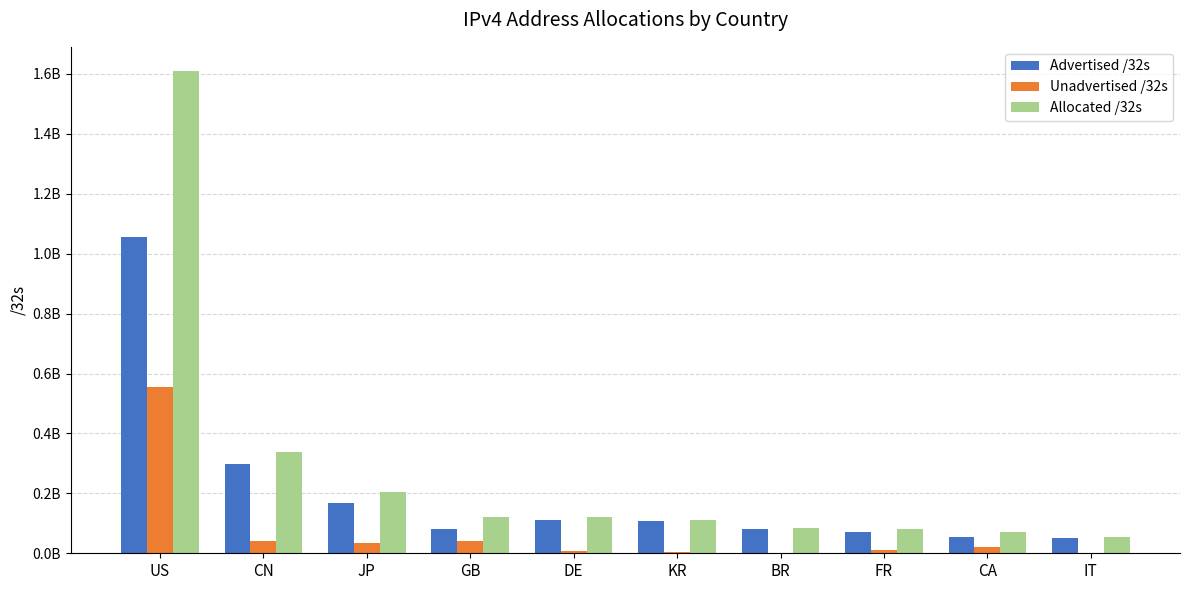

Where does the Allocated /32s series first go above 120002944?

US